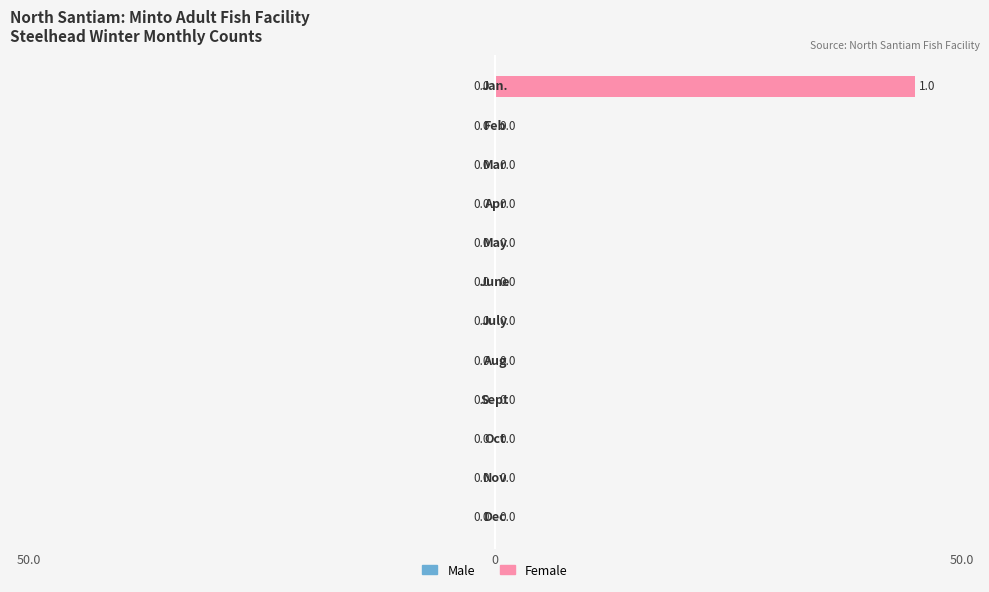

How many data points does each series have?

12